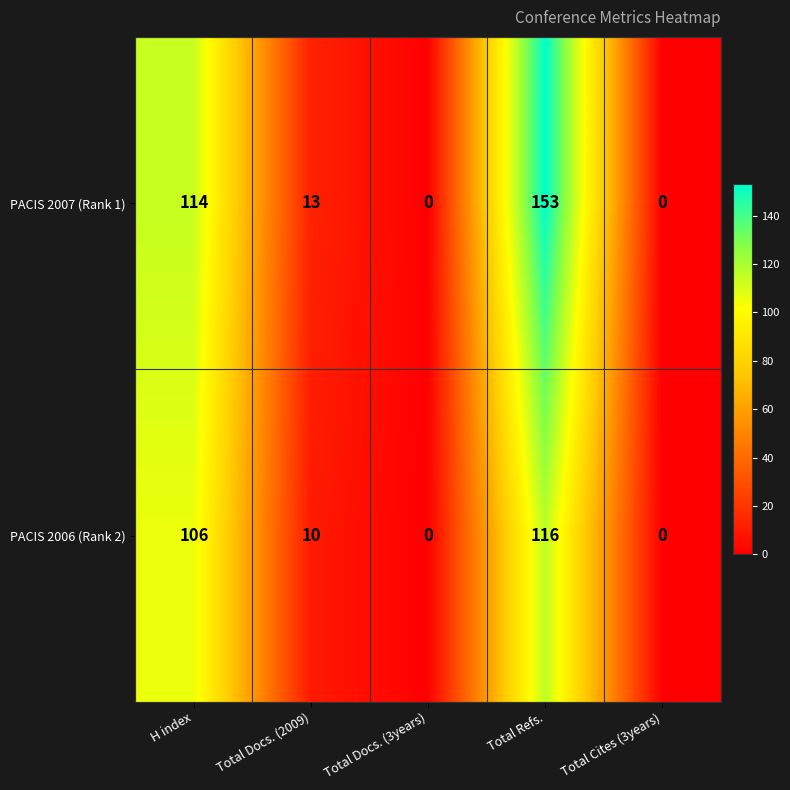

At how many categories does at least one series exceed 98?

2